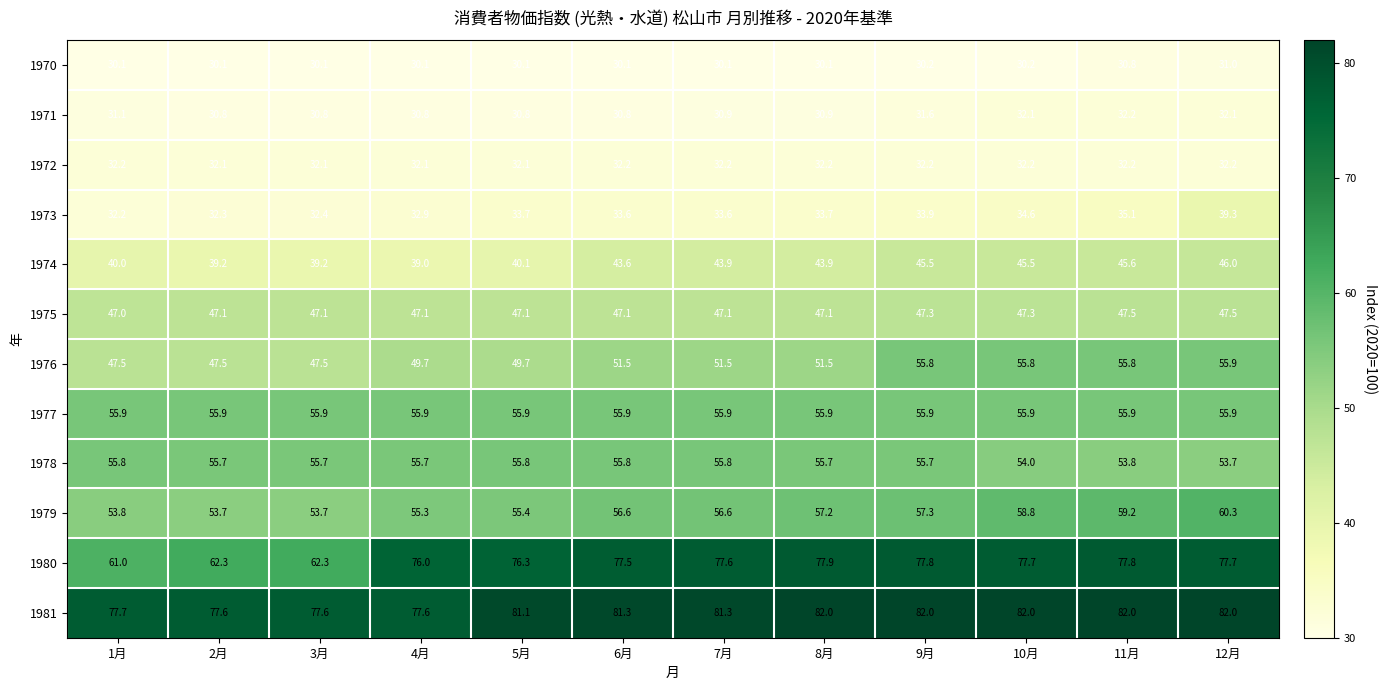

At which category is the sum across all series the highest?

12月